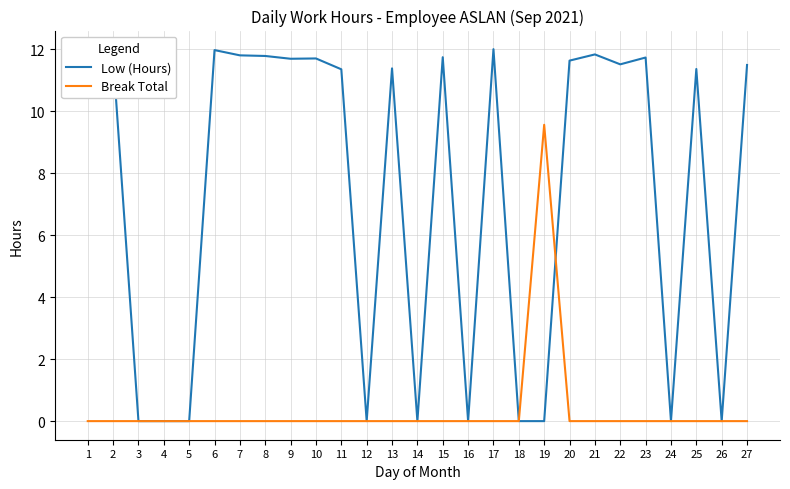

Does the chart display data point markers on the line(s)?

No